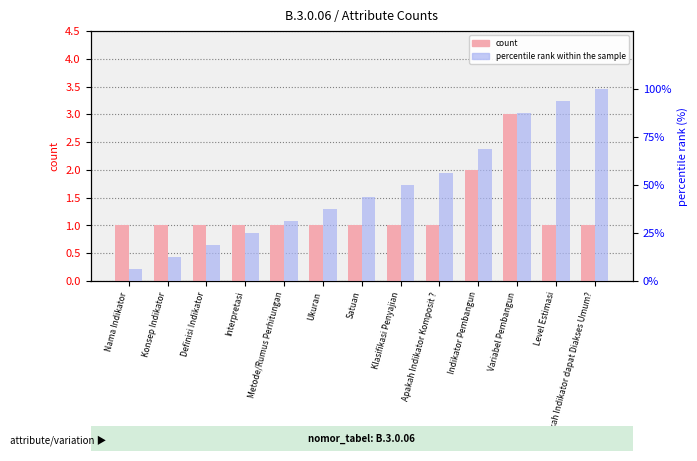

Reading left to right, extract all data points from this chart.

count: 1.0	1.0	1.0	1.0	1.0	1.0	1.0	1.0	1.0	2.0	3.0	1.0	1.0
percentile rank within the sample: 6.2	12.5	18.8	25.0	31.2	37.5	43.8	50.0	56.2	68.8	87.5	93.8	100.0